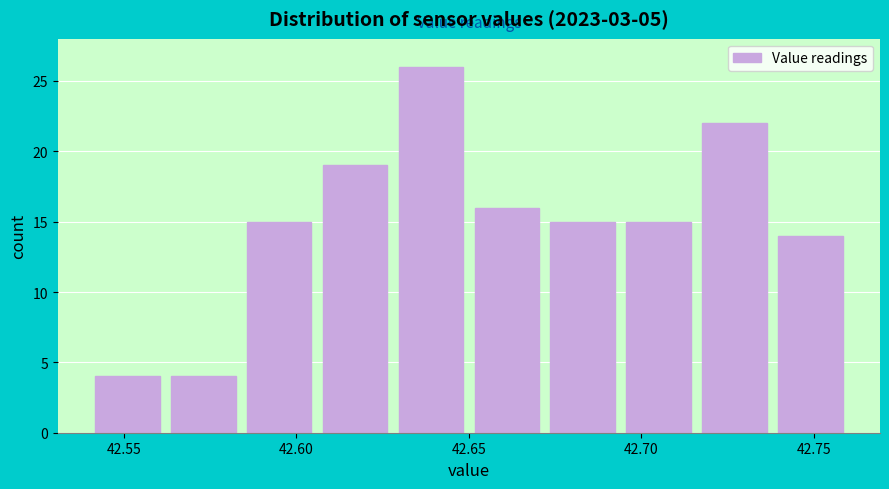

How tall is the bar that spans 42.606 to 42.628 on the x-axis? Neither the bar edges nor the heights are printed on the chart, so give them approximately, as read against the axes.

19